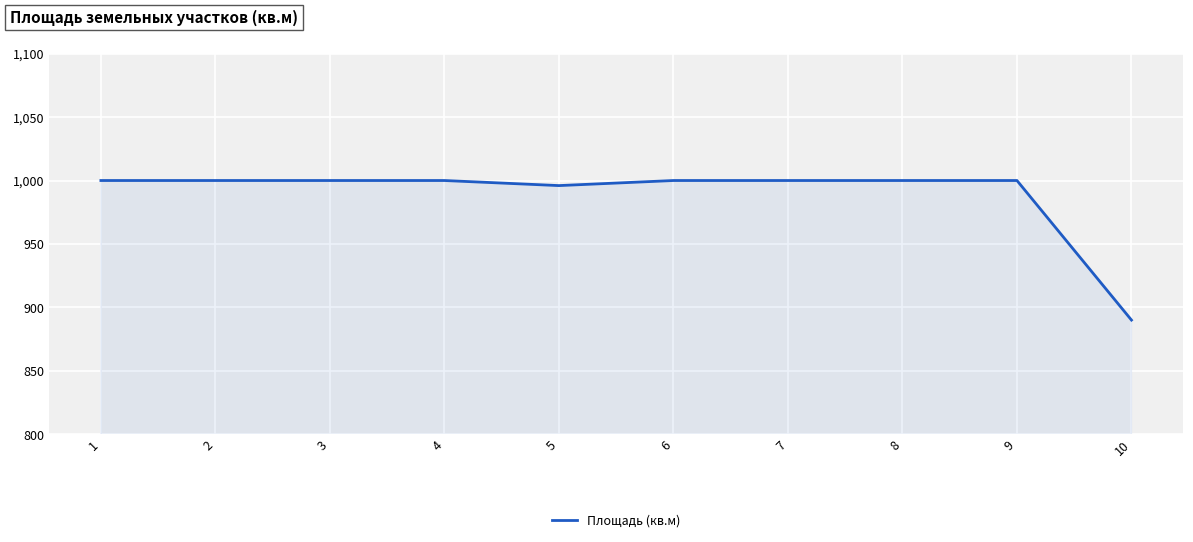

What is the difference between the values at 10 and 1?

110